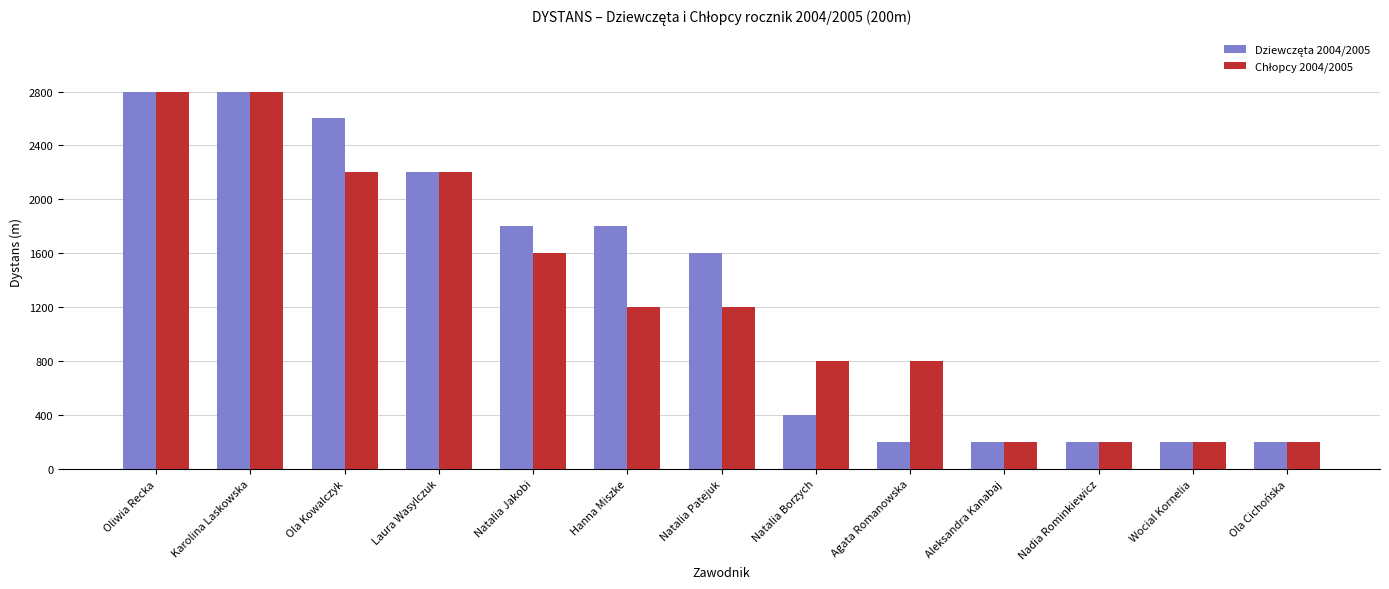

What is the maximum value shown in the chart?

2800